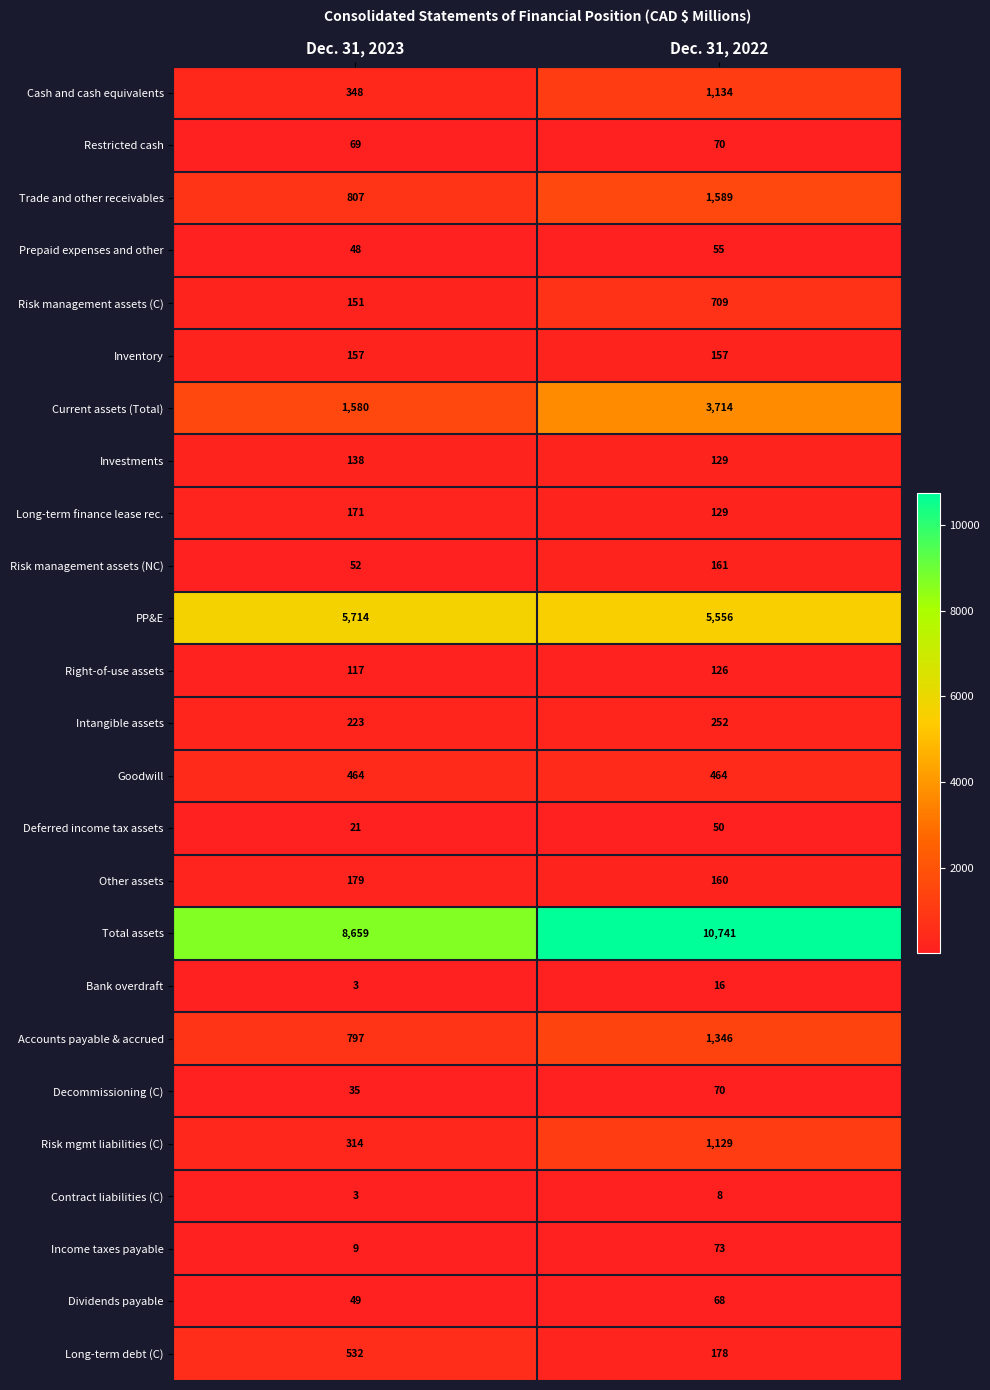

Is the value of Income taxes payable at Dec. 31, 2023 greater than the value of Bank overdraft at Dec. 31, 2022?

No